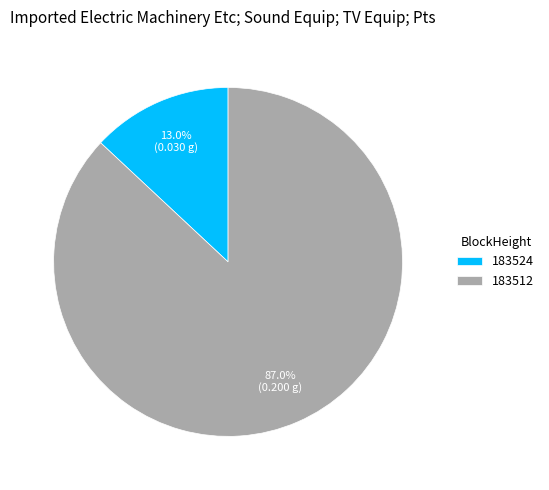

Between 183512 and 183524, which is larger?

183512